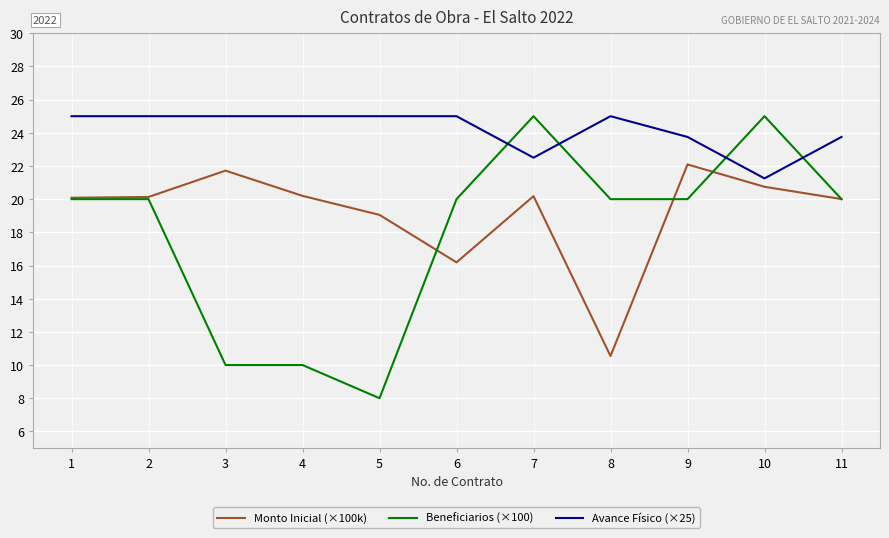

What is the highest value of the Monto Inicial (×100k) series?

22.1